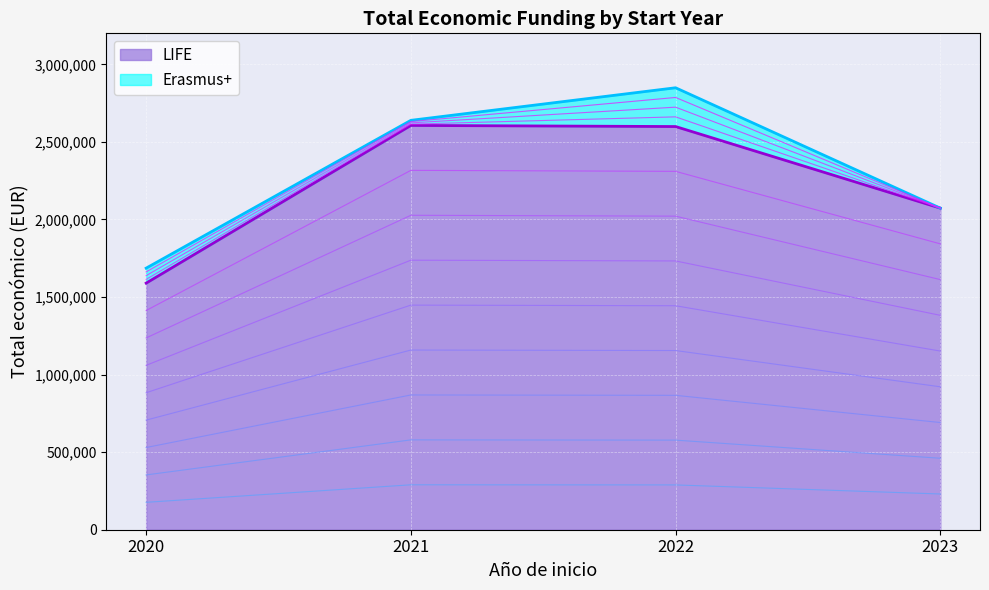

What is the value of the 4th point from the left?

2073206